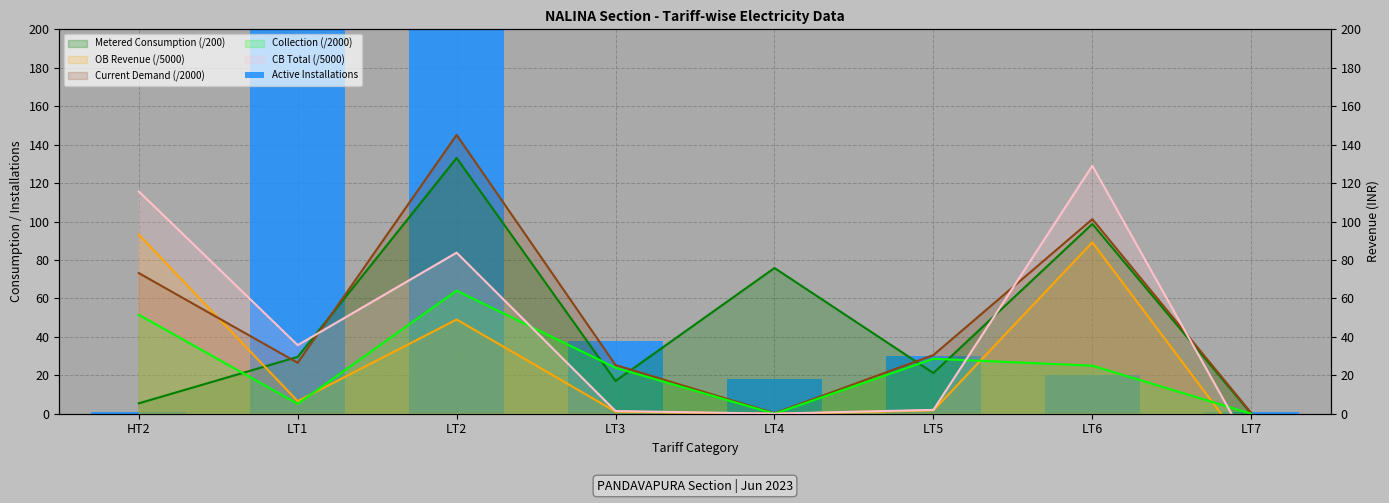

Is it true that the value at LT7 is 1?

True